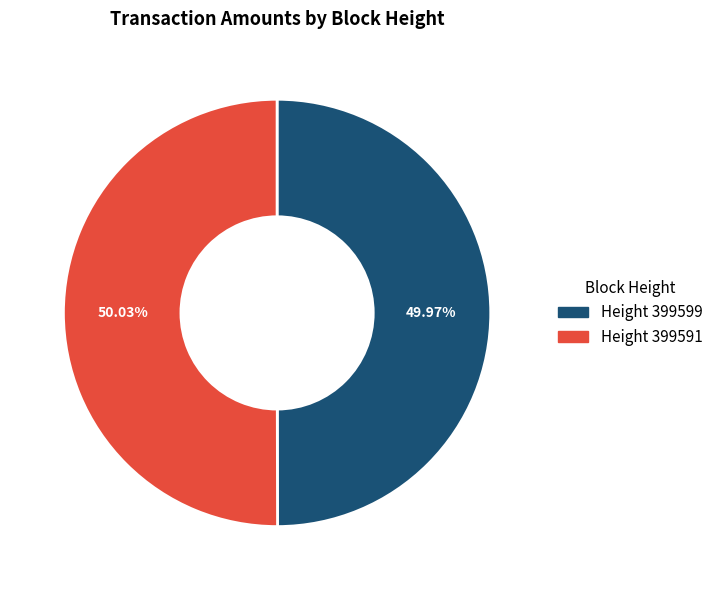

To the nearest percent, what is the average slice percentage?

50%